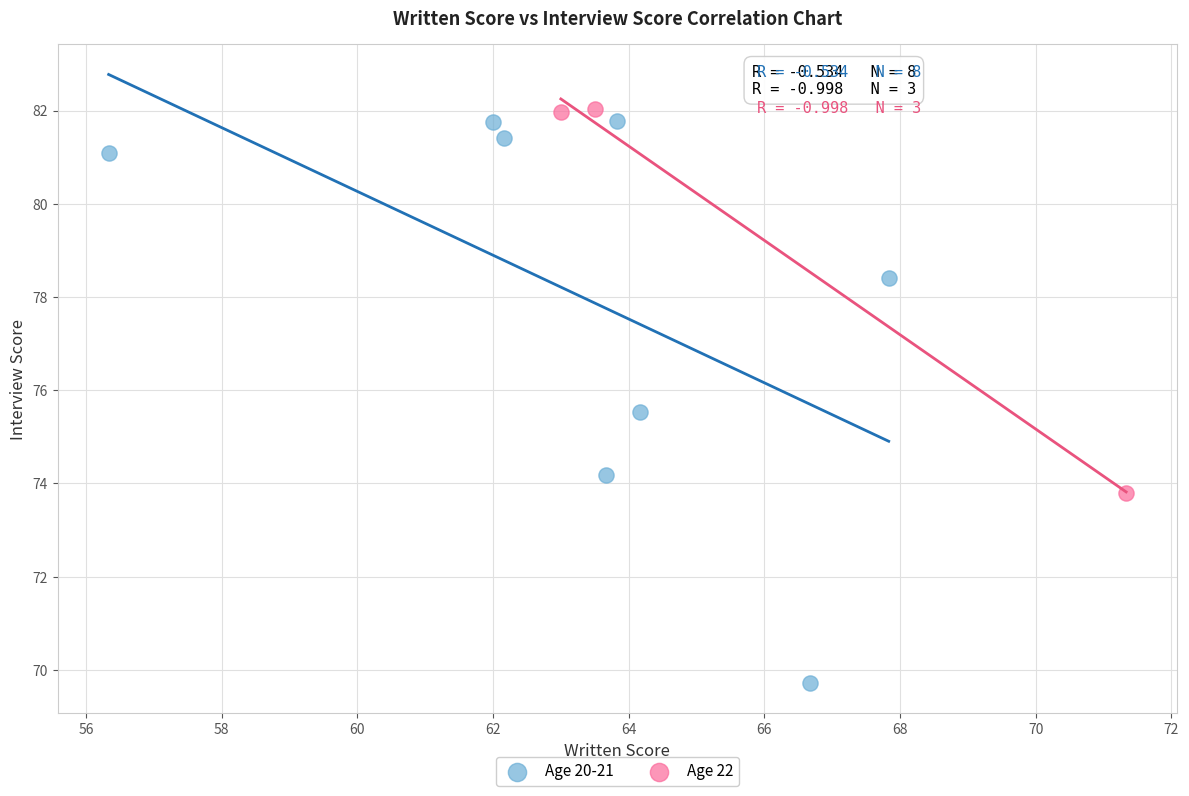

Which series has the widest spread of Y values?

Age 20-21